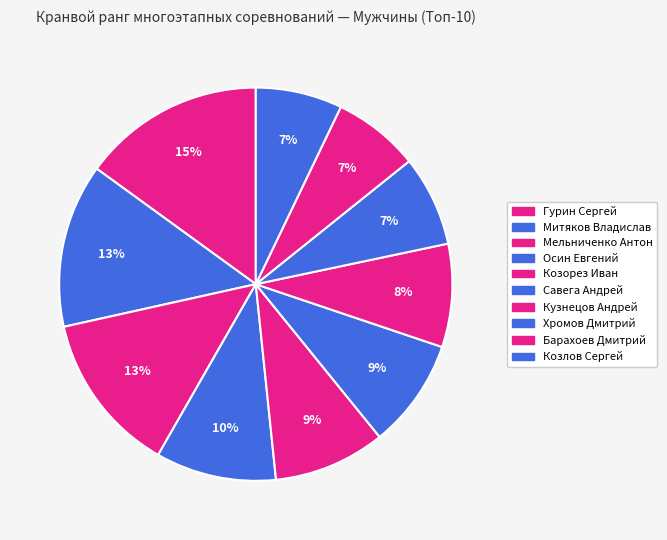

To the nearest percent, what portion does Мельниченко Антон represent?

13%